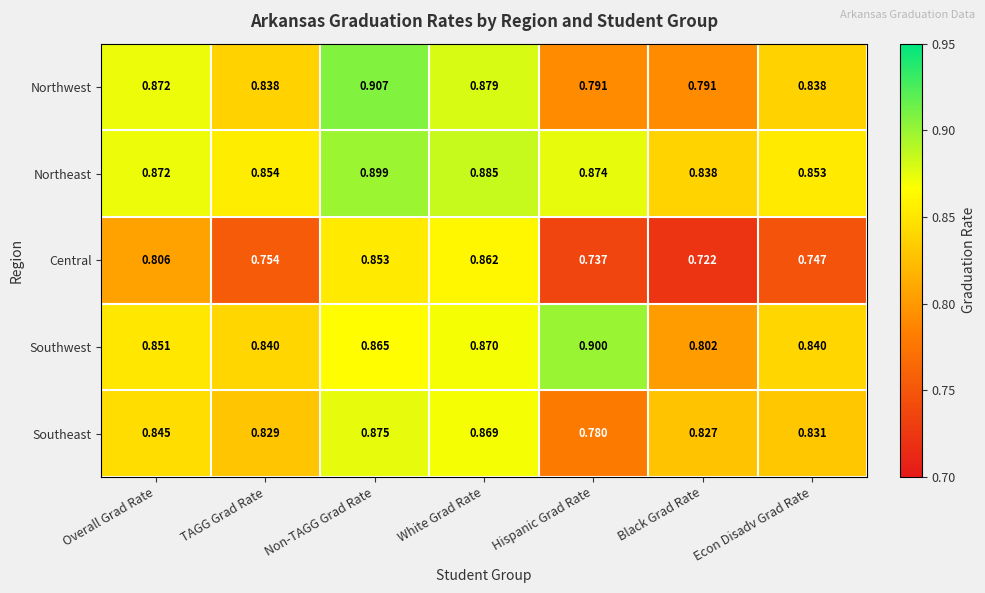

Which series has the largest range (max minus min)?

Central